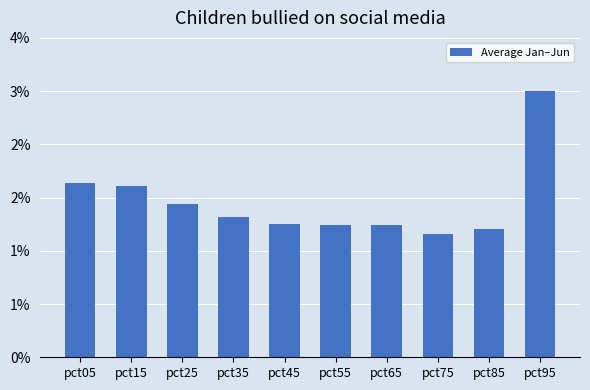

Is it true that the value at pct45 is 0.5?

False